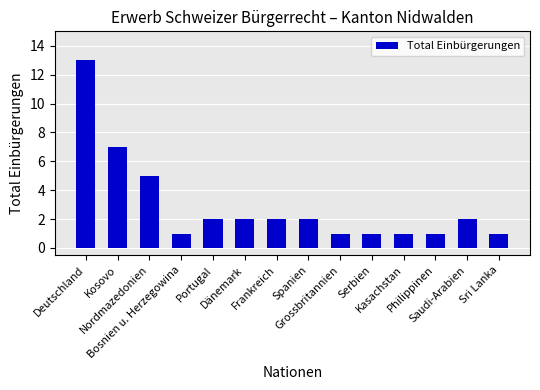

What is the maximum value shown in the chart?

13